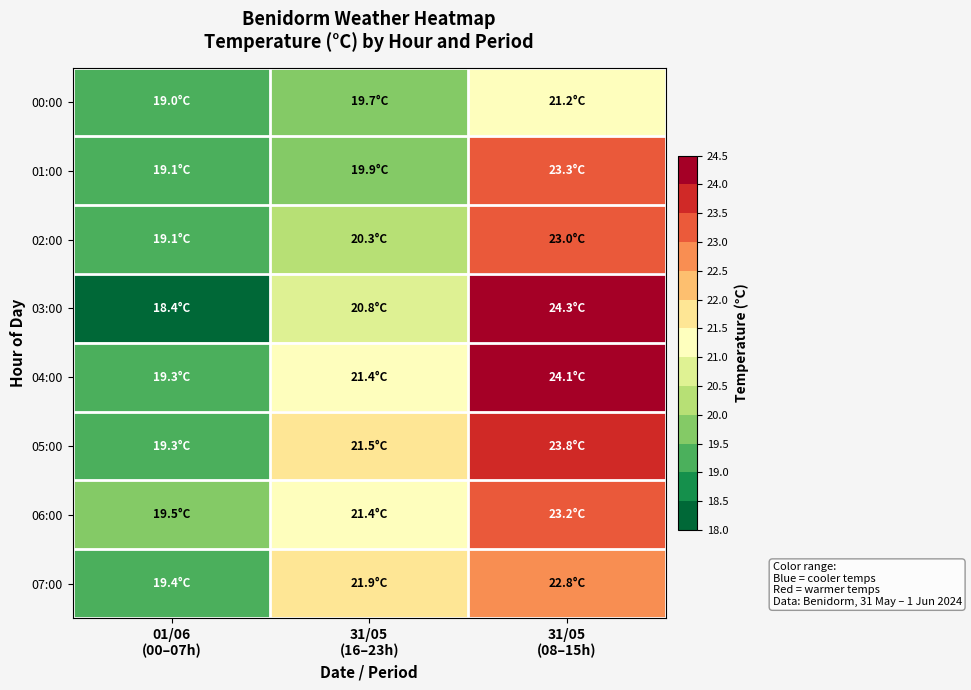

Reading left to right, transcribe all the data shown in this chart.

00:00: 01/06
(00–07h)=19.0	31/05
(16–23h)=19.7	31/05
(08–15h)=21.2
01:00: 01/06
(00–07h)=19.1	31/05
(16–23h)=19.9	31/05
(08–15h)=23.3
02:00: 01/06
(00–07h)=19.1	31/05
(16–23h)=20.3	31/05
(08–15h)=23.0
03:00: 01/06
(00–07h)=18.4	31/05
(16–23h)=20.8	31/05
(08–15h)=24.3
04:00: 01/06
(00–07h)=19.3	31/05
(16–23h)=21.4	31/05
(08–15h)=24.1
05:00: 01/06
(00–07h)=19.3	31/05
(16–23h)=21.5	31/05
(08–15h)=23.8
06:00: 01/06
(00–07h)=19.5	31/05
(16–23h)=21.4	31/05
(08–15h)=23.2
07:00: 01/06
(00–07h)=19.4	31/05
(16–23h)=21.9	31/05
(08–15h)=22.8